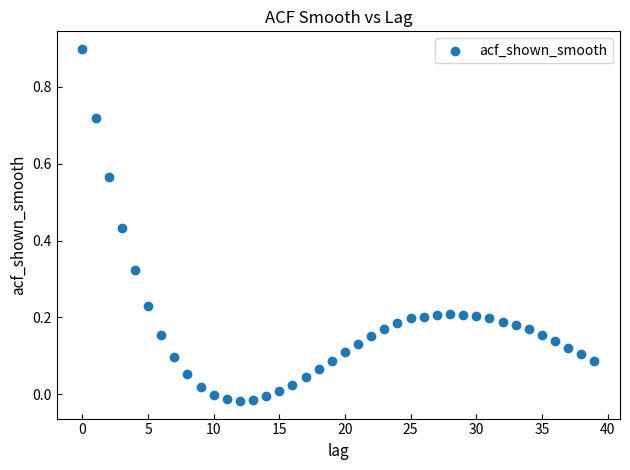

What is the range of Y values (max minus min)?

0.9